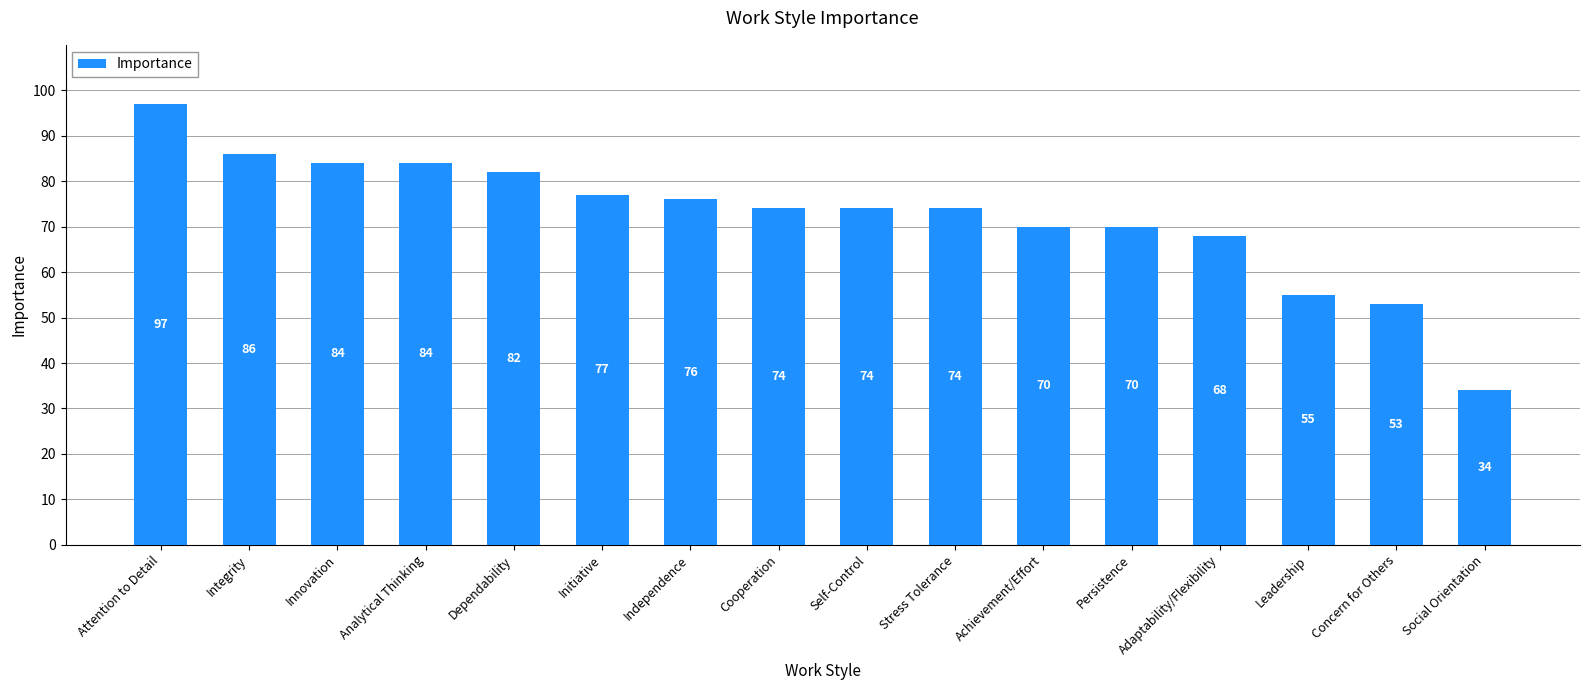

What is the average value?

72